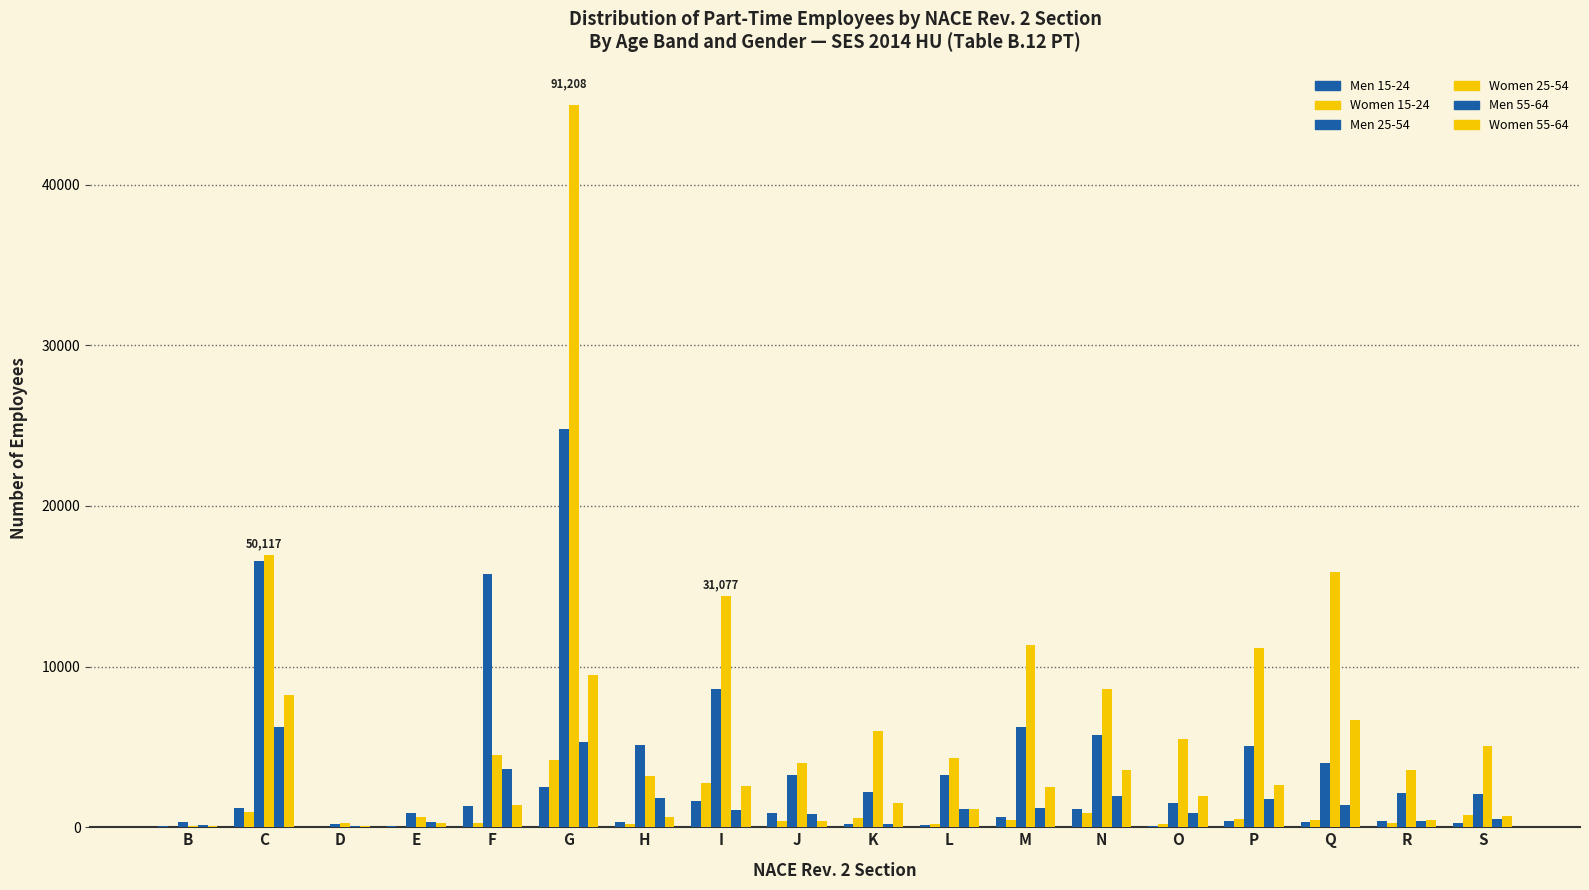

What is the total value across all series at K?

10692